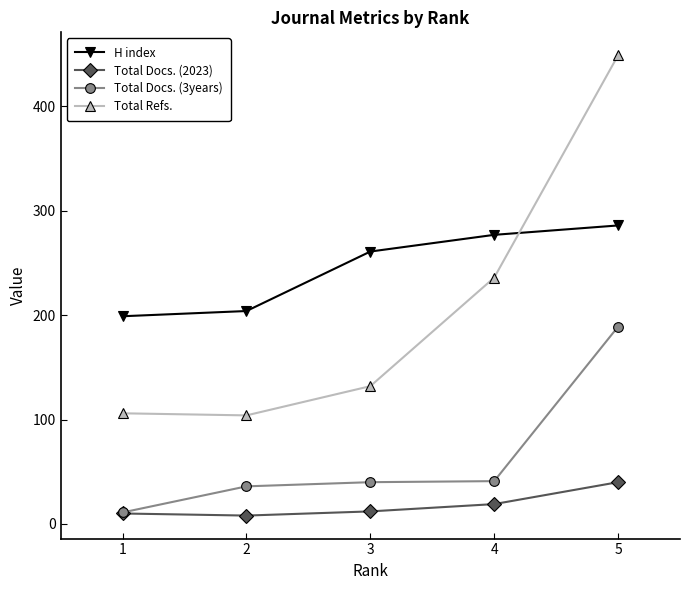

What is the spread (max minus min) of values at 3?

249